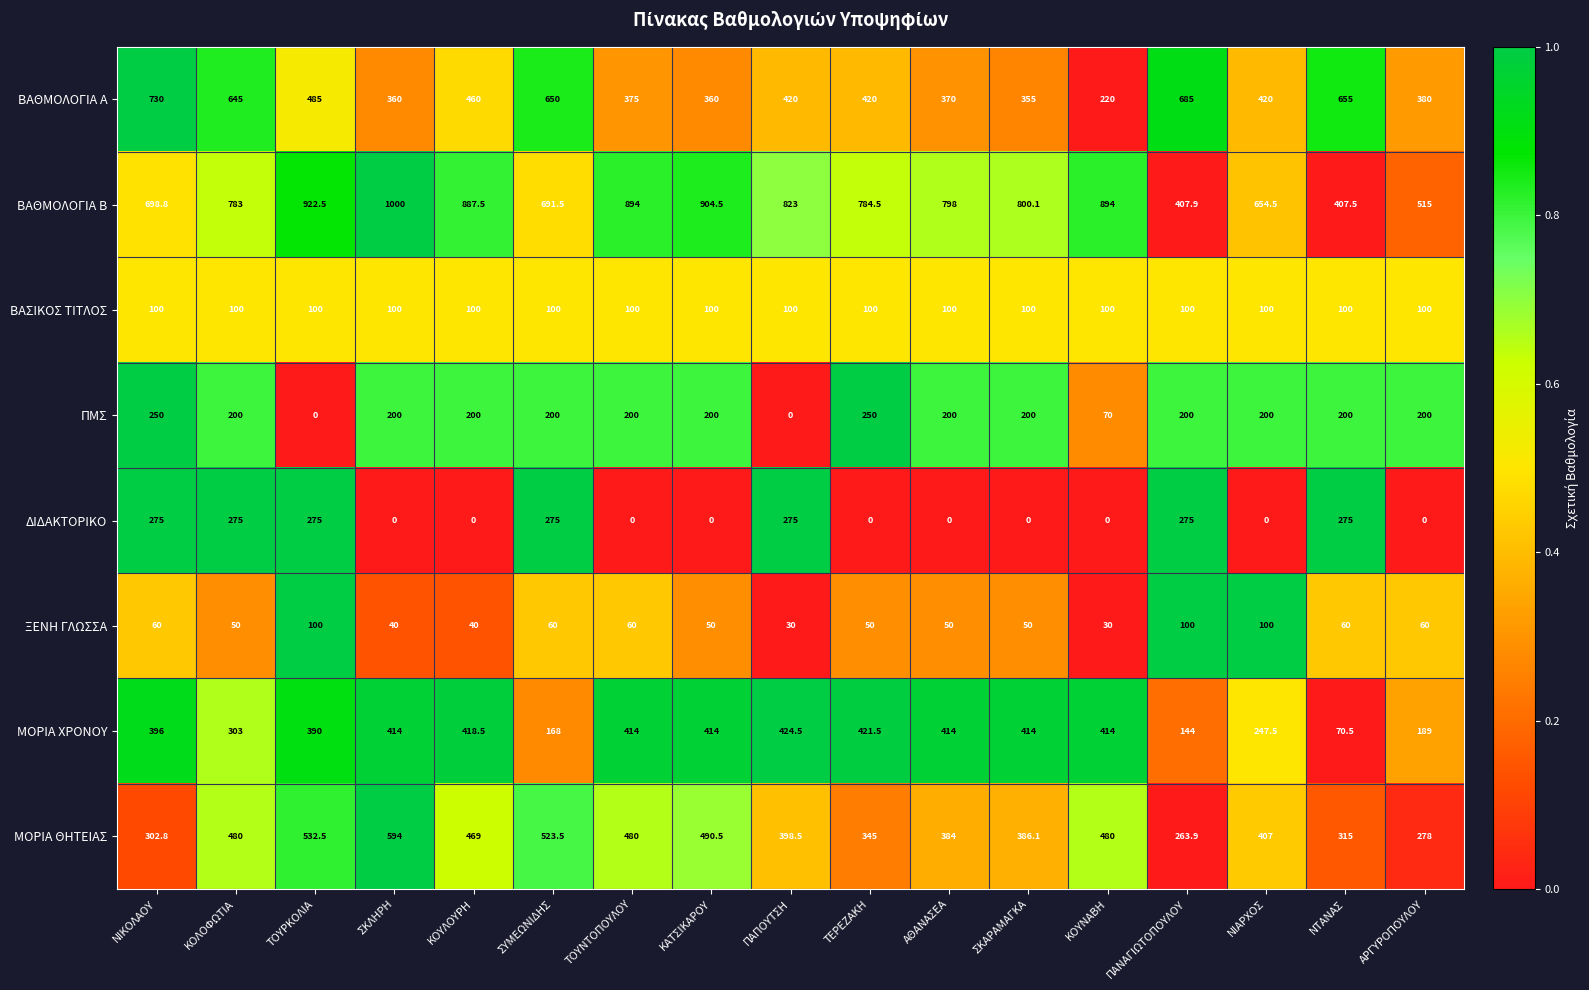

What value does the ΜΟΡΙΑ ΘΗΤΕΙΑΣ series have at ΝΙΑΡΧΟΣ?

407.0